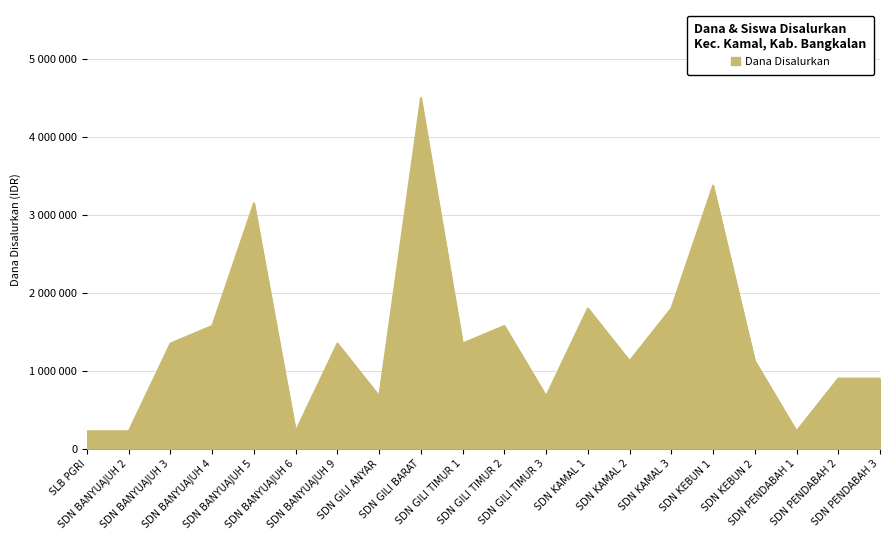

True or false: the data shows 402293 at SDN KAMAL 3.

False